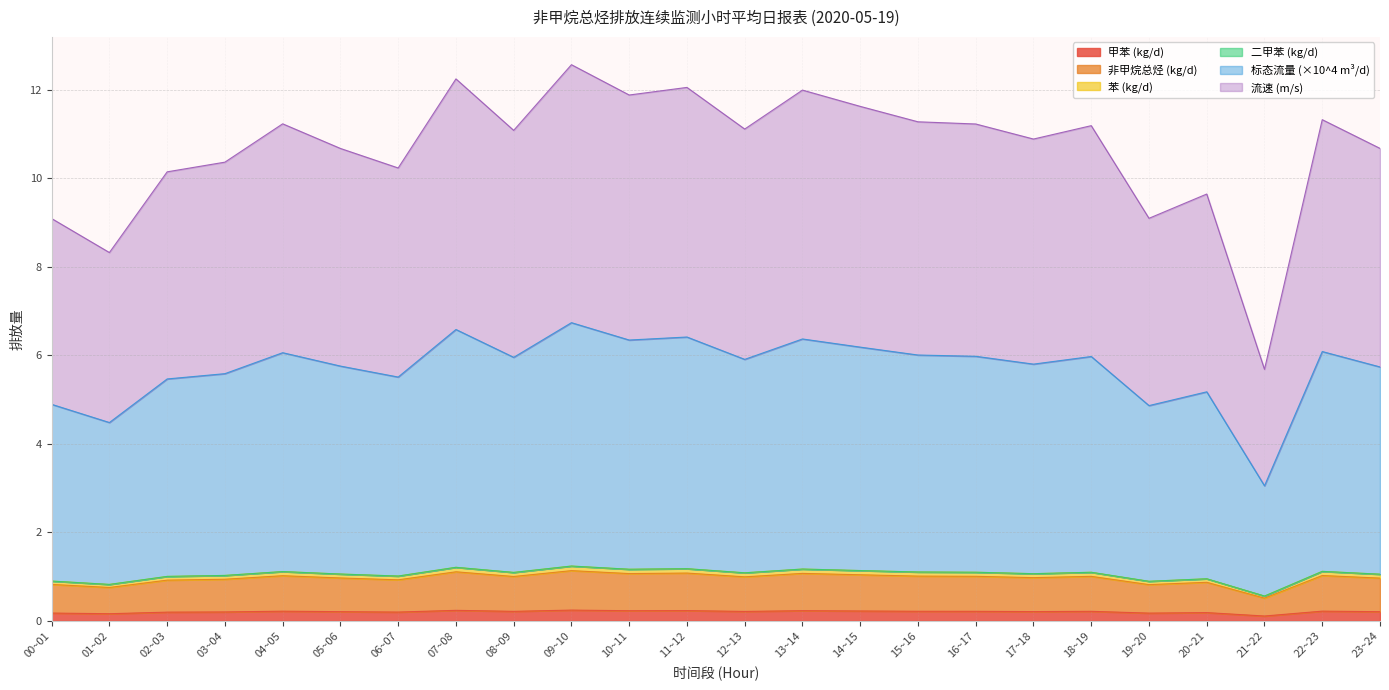

Does the chart display data point markers on the line(s)?

No